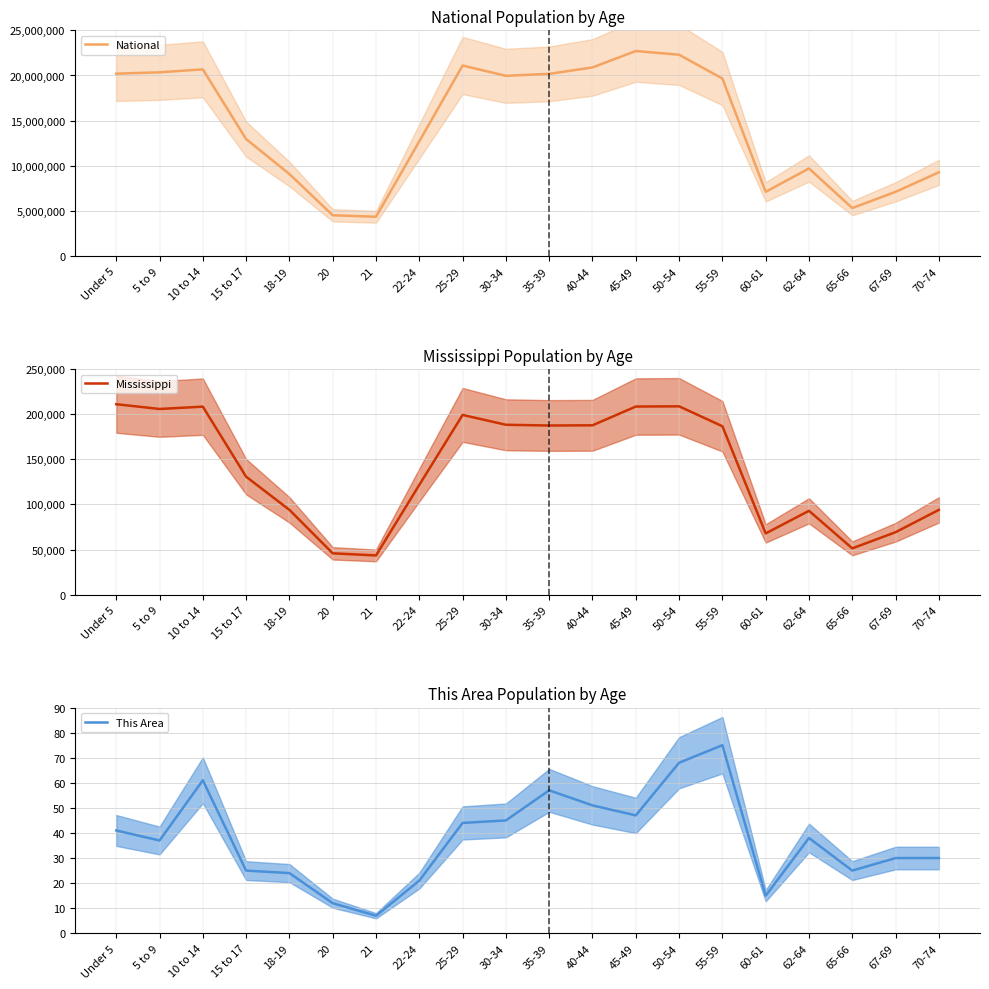

Reading left to right, extract all data points from this chart.

National: 20201362	20348657	20677194	12954254	9086089	4519129	4354294	12712576	21101849	19962099	20179642	20890964	22708591	22298125	19664805	7113727	9704197	5319902	7115361	9278166
Mississippi: 210956	205672	208248	130679	93940	45798	43475	121621	199082	188171	187368	187579	208369	208607	186569	67854	92902	51319	69204	93946
This Area: 41	37	61	25	24	12	7	21	44	45	57	51	47	68	75	15	38	25	30	30